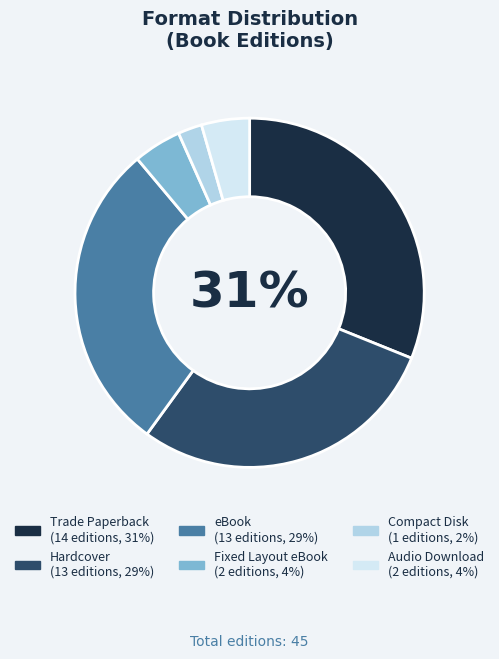

Which slice is the smallest?

Compact Disk